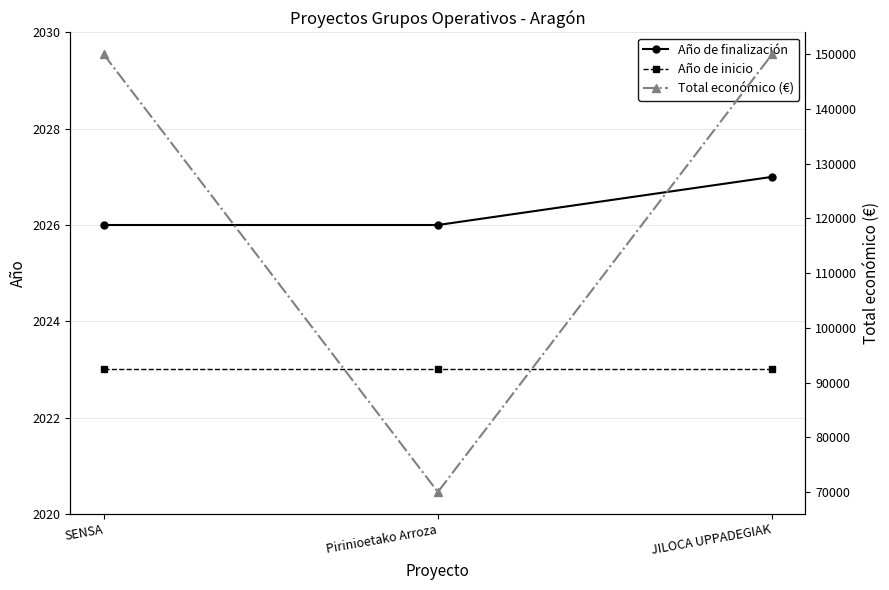

List the series in order of their peak value, highest first.

Total económico (€), Año de finalización, Año de inicio